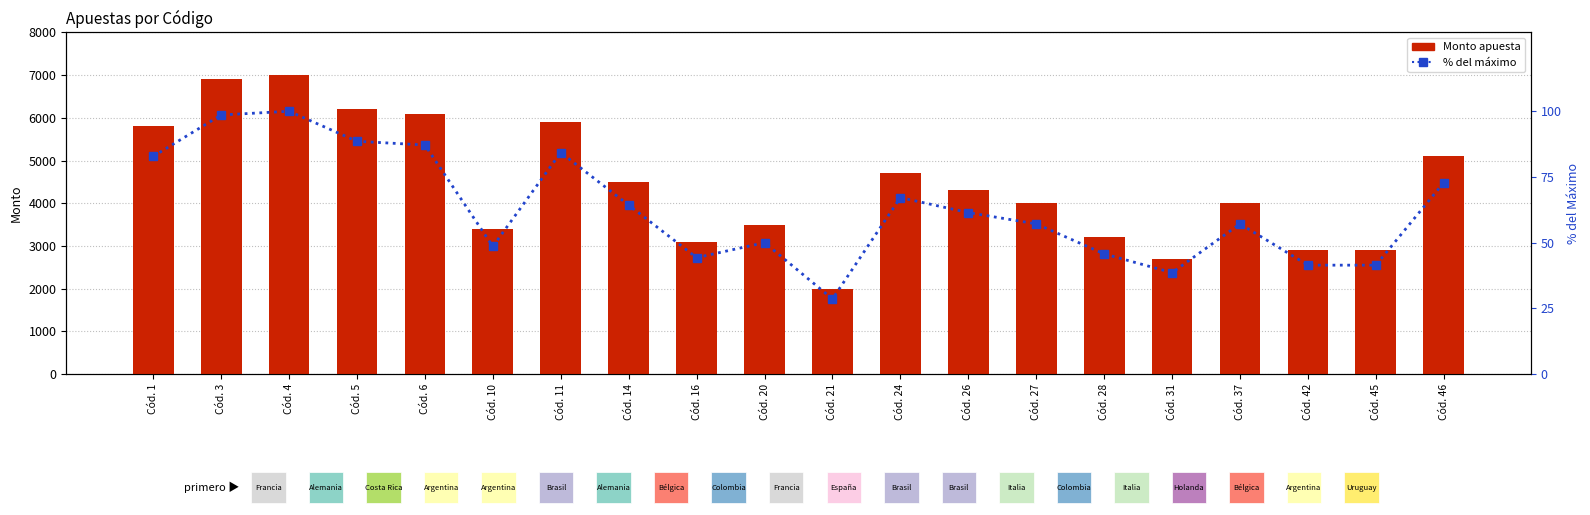

Are the bars grouped side by side (vs. stacked)?

Yes